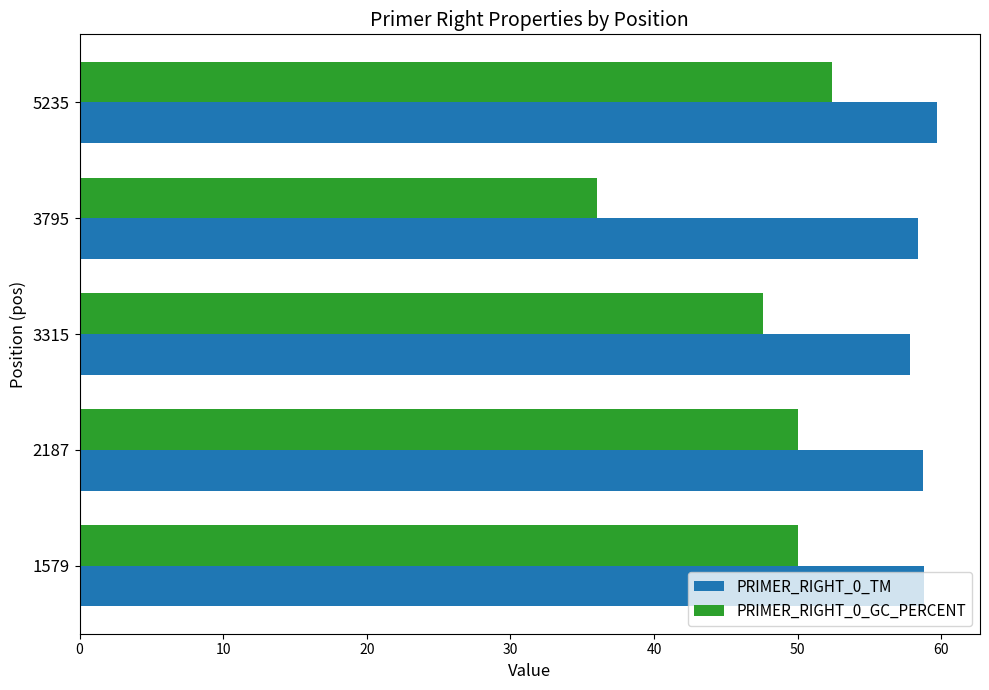

Rank the series by their average value, from lowest to highest.

PRIMER_RIGHT_0_GC_PERCENT, PRIMER_RIGHT_0_TM